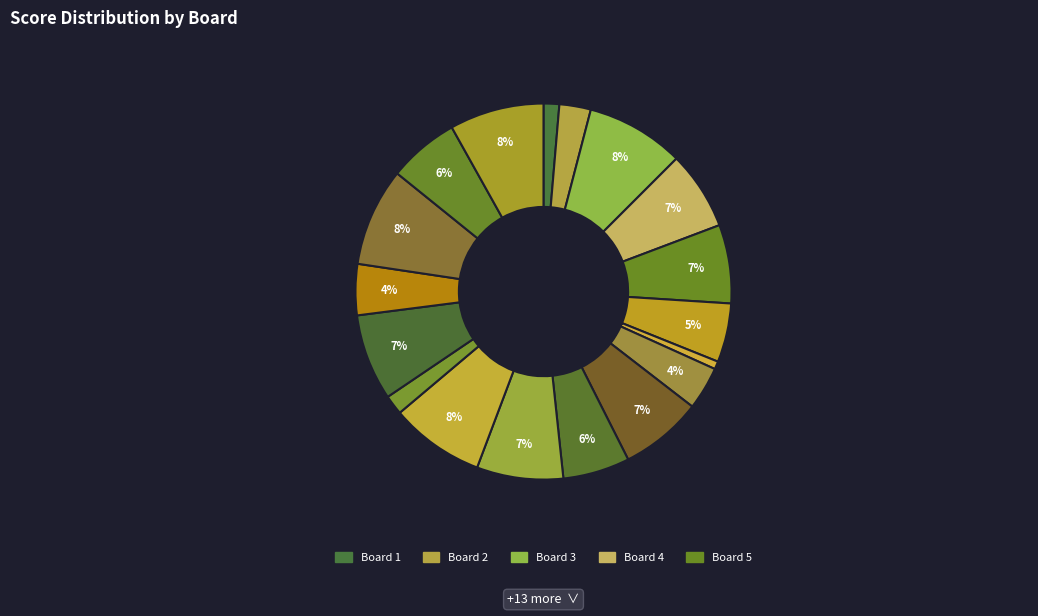

How many slices are in this pie chart?

18